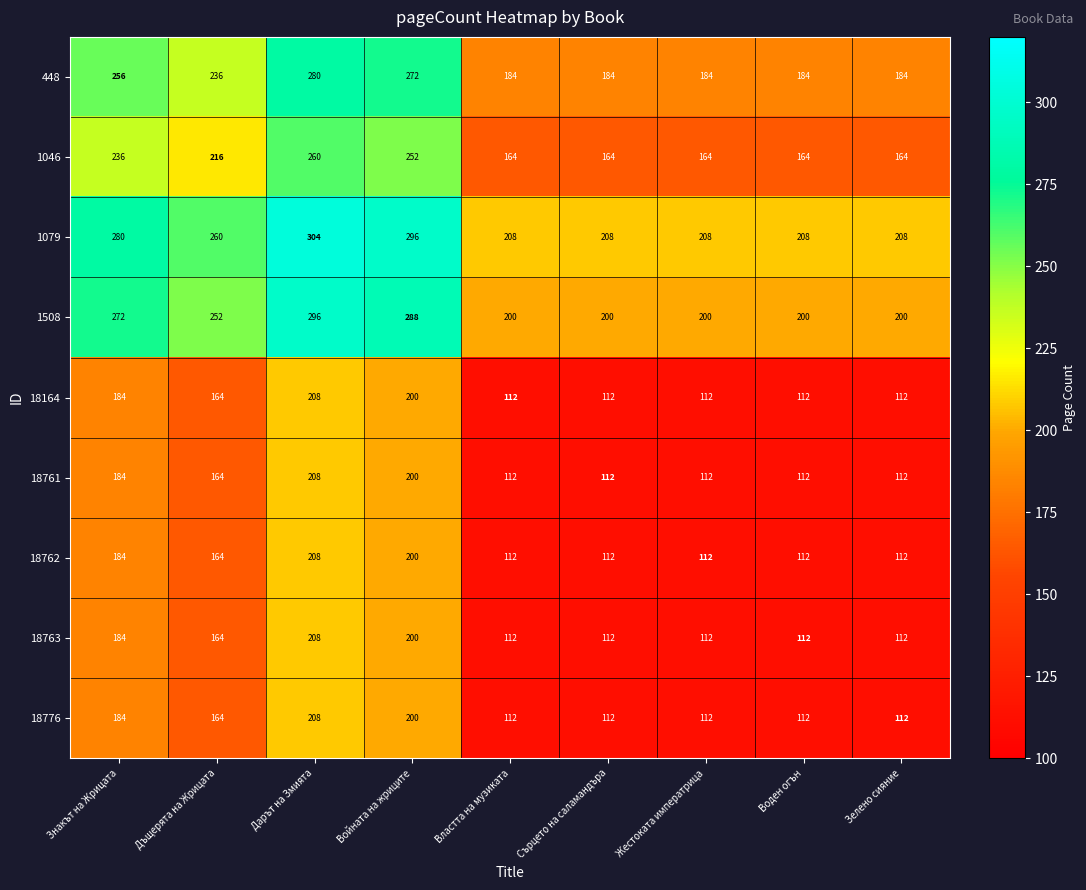

What is the sum of all 448 values?

1964